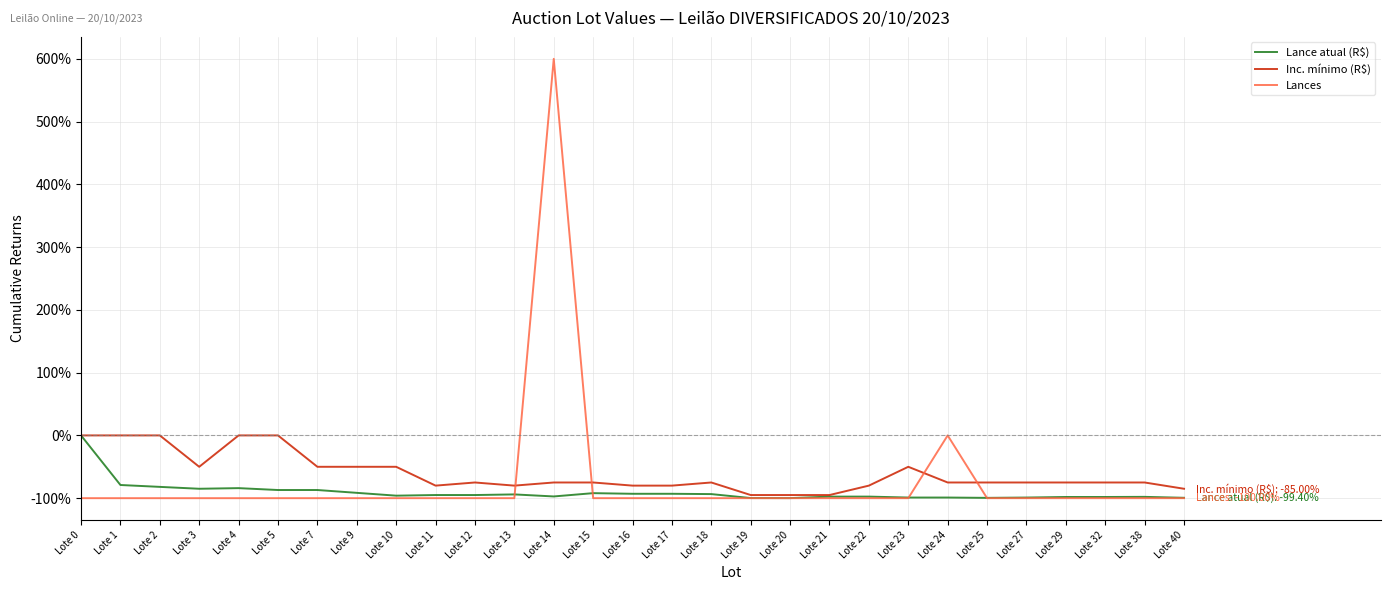

What is the difference between the second highest and minimum values in the Inc. mínimo (R$) series?

95.0